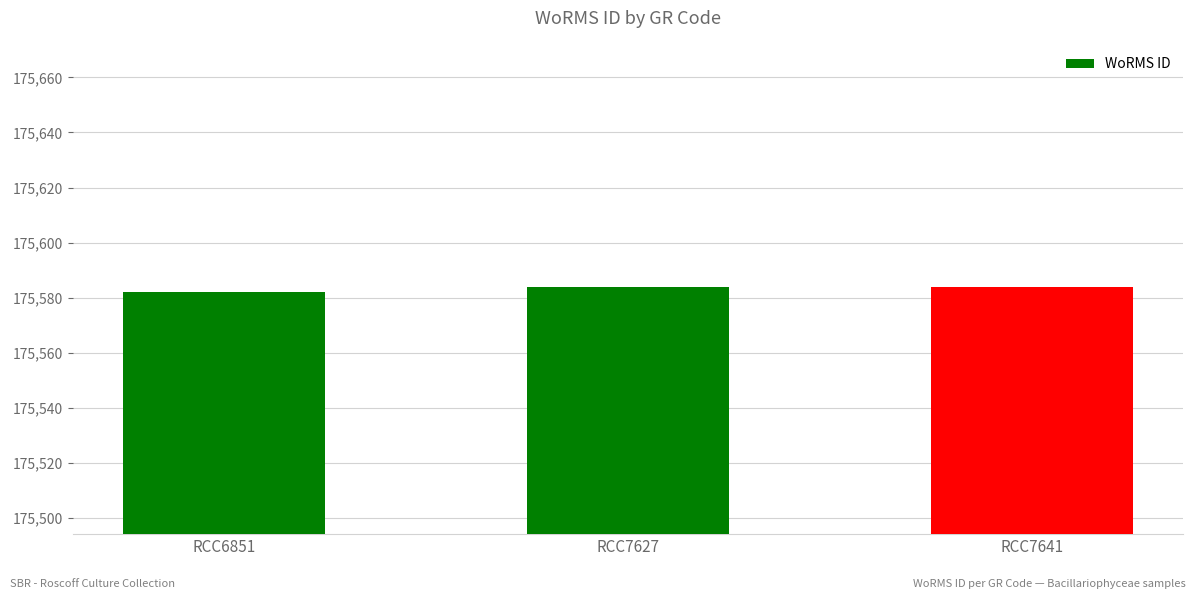

Reading left to right, list all the values displayed in this chart.

RCC6851=175582	RCC7627=175584	RCC7641=175584